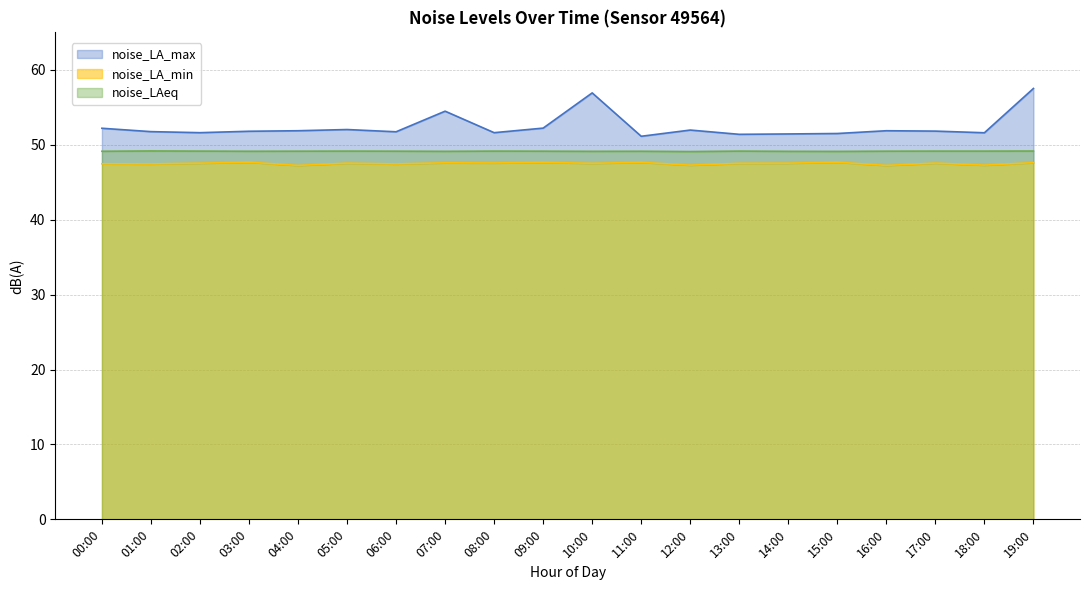

Reading right to left, what are all the values shown in this chart?

noise_LA_max: 19:00=57.5	18:00=51.6	17:00=51.8	16:00=51.9	15:00=51.5	14:00=51.4	13:00=51.4	12:00=52.0	11:00=51.1	10:00=56.9	09:00=52.2	08:00=51.6	07:00=54.5	06:00=51.7	05:00=52.0	04:00=51.9	03:00=51.8	02:00=51.6	01:00=51.8	00:00=52.2
noise_LAeq: 19:00=49.2	18:00=49.1	17:00=49.1	16:00=49.1	15:00=49.1	14:00=49.1	13:00=49.1	12:00=49.1	11:00=49.1	10:00=49.1	09:00=49.1	08:00=49.1	07:00=49.1	06:00=49.1	05:00=49.1	04:00=49.1	03:00=49.1	02:00=49.1	01:00=49.2	00:00=49.1
noise_LA_min: 19:00=47.6	18:00=47.3	17:00=47.5	16:00=47.2	15:00=47.7	14:00=47.5	13:00=47.5	12:00=47.3	11:00=47.6	10:00=47.5	09:00=47.6	08:00=47.6	07:00=47.6	06:00=47.4	05:00=47.5	04:00=47.2	03:00=47.7	02:00=47.5	01:00=47.4	00:00=47.5